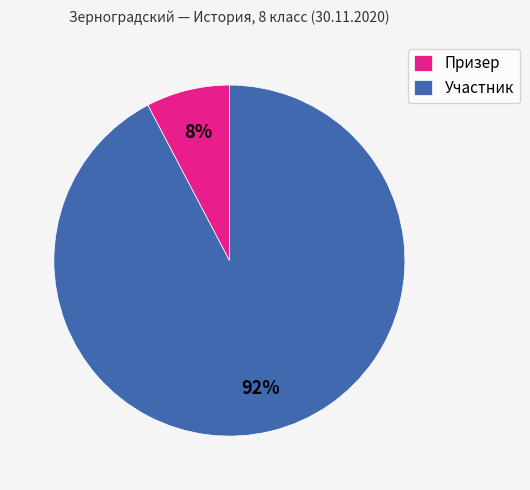

Between Участник and Призер, which is larger?

Участник